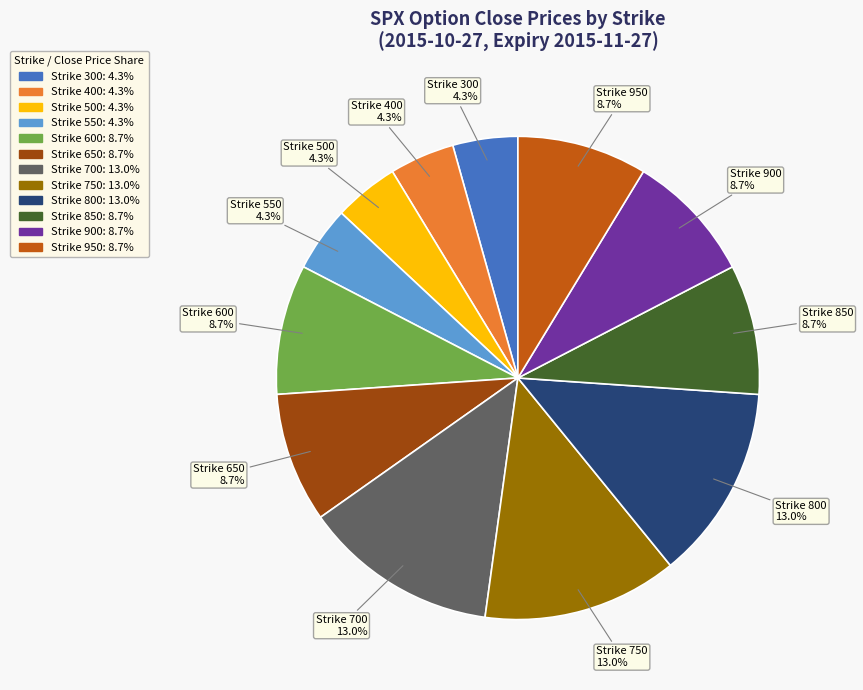

Do Strike 650 and Strike 900 together represent more than half of the pie?

No